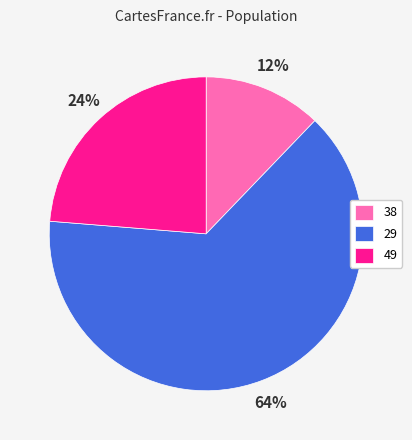

To the nearest percent, what percentage of the pie is 29?

64%